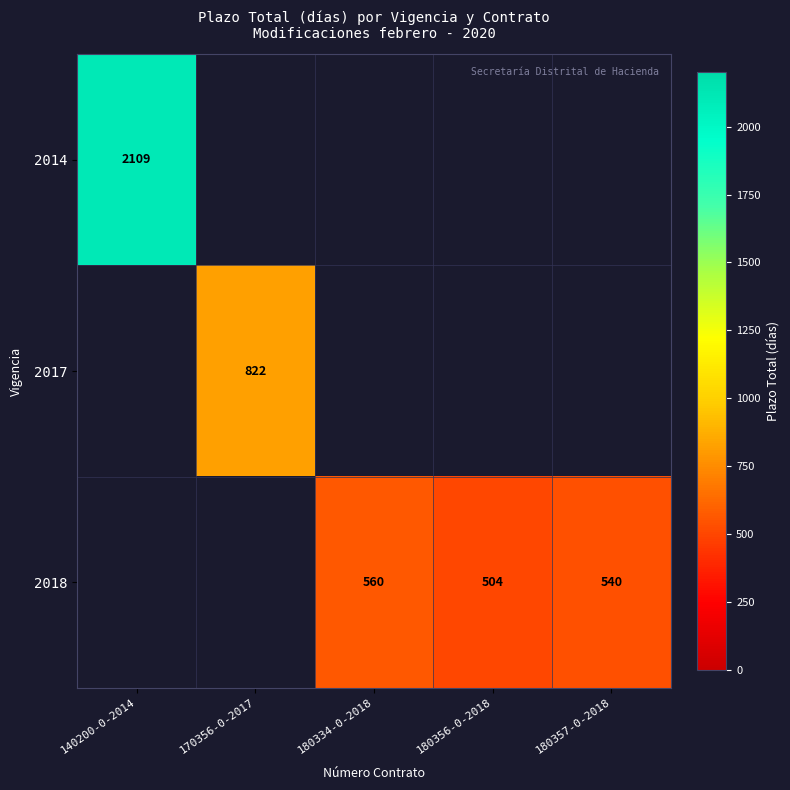

What is the difference between the 2018 values at 180334-0-2018 and 180357-0-2018?

20